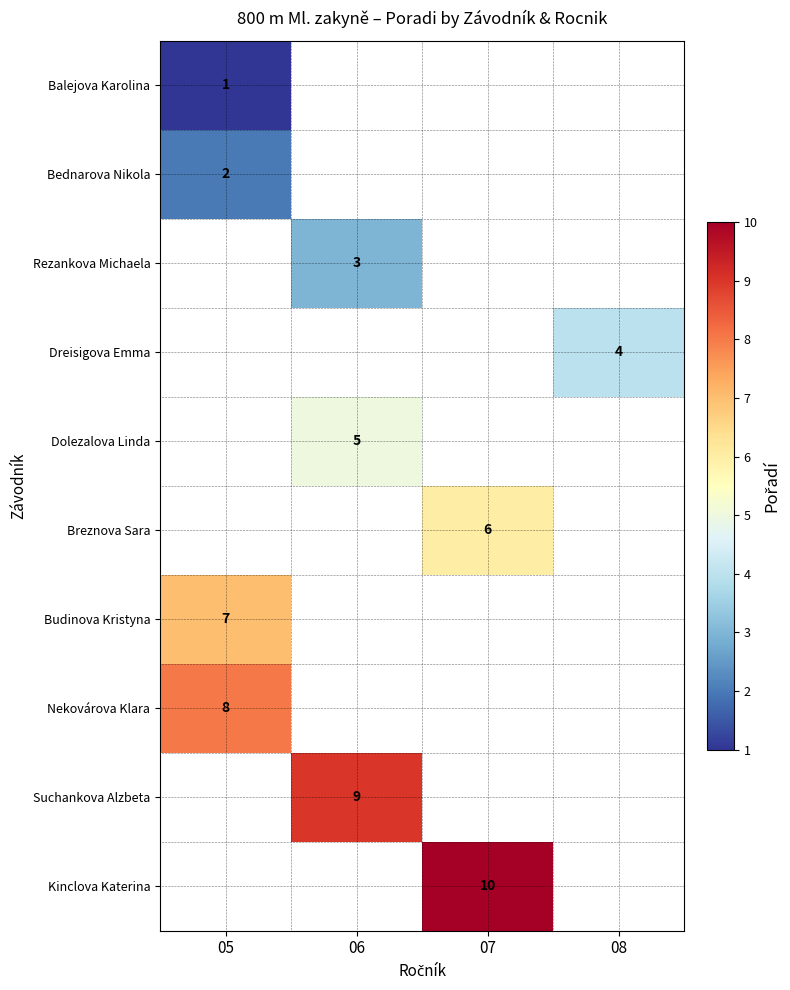

The value of Nekovárova Klara at 05 is 8. True or false?

True